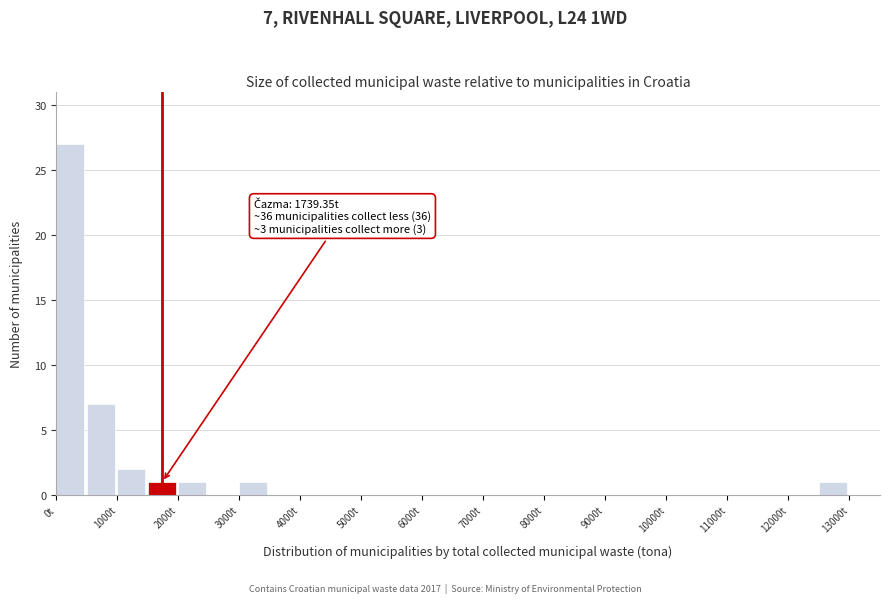

Over which range of the x-axis is the bar tallest?

0 to 500